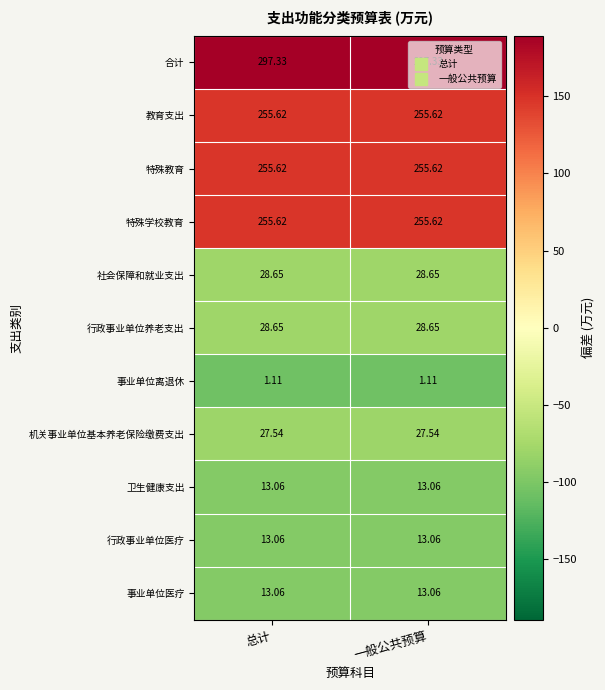

Is the value of 机关事业单位基本养老保险缴费支出 at 总计 greater than the value of 事业单位医疗 at 一般公共预算?

Yes